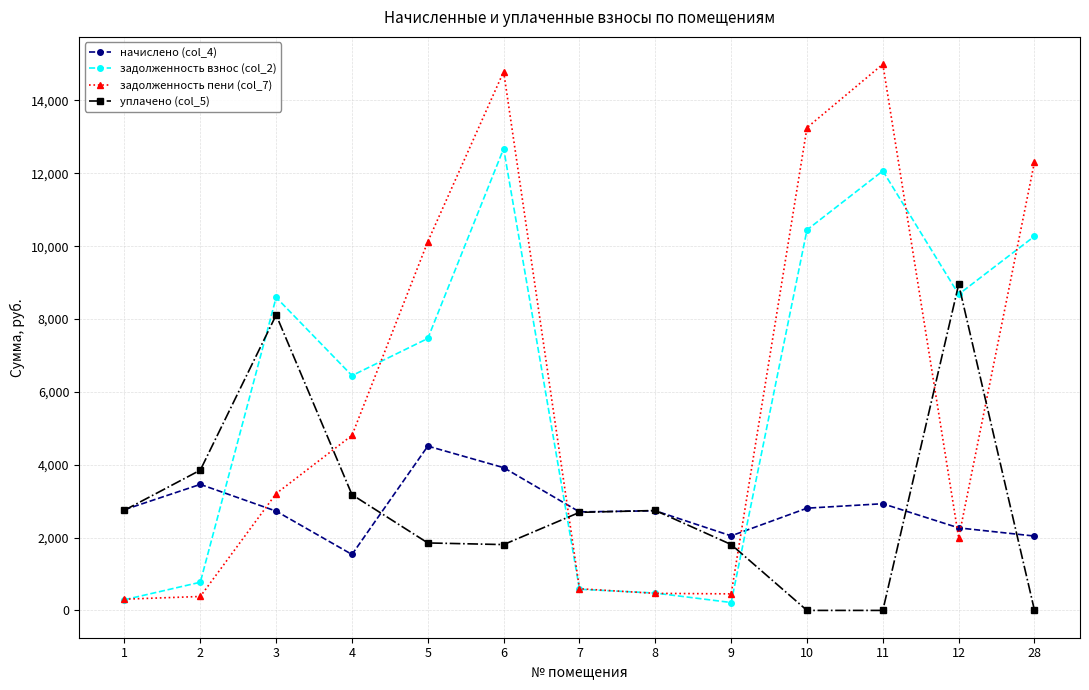

How many values in the задолженность пени (col_7) series are below 3207?

6